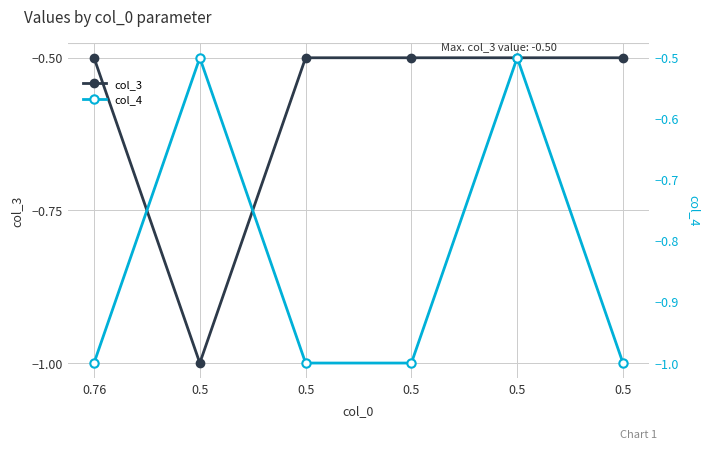

Count the number of data series in this chart.

2